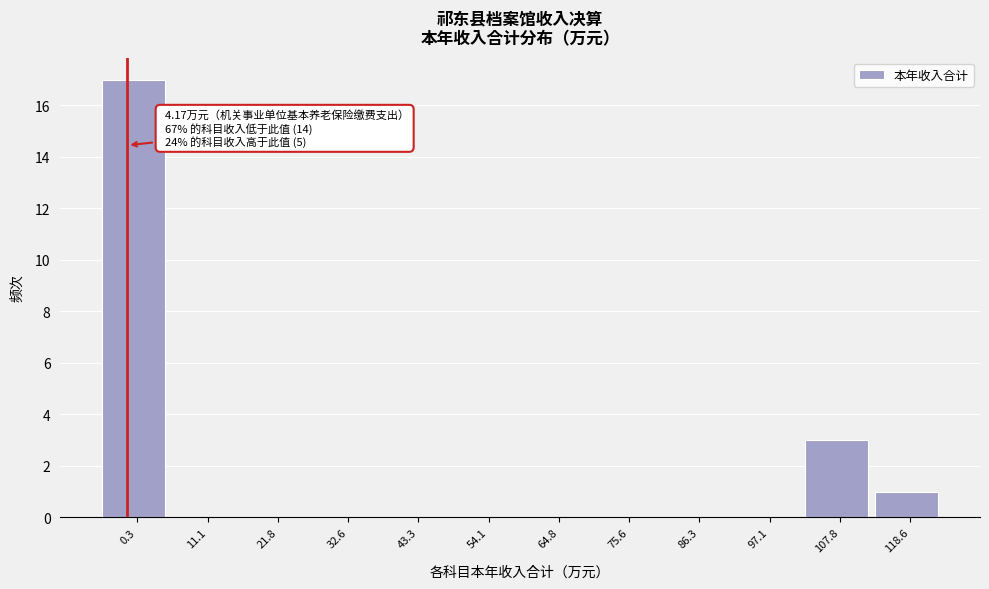

Reading left to right, extract all data points from this chart.

0.3=17	11.1=0	21.8=0	32.6=0	43.3=0	54.1=0	64.8=0	75.6=0	86.3=0	97.1=0	107.8=3	118.6=1